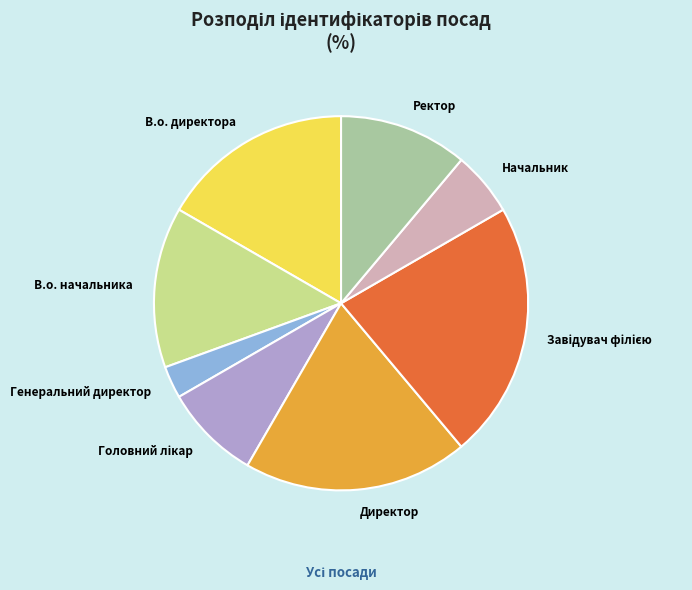

Is there a majority slice in this chart?

No